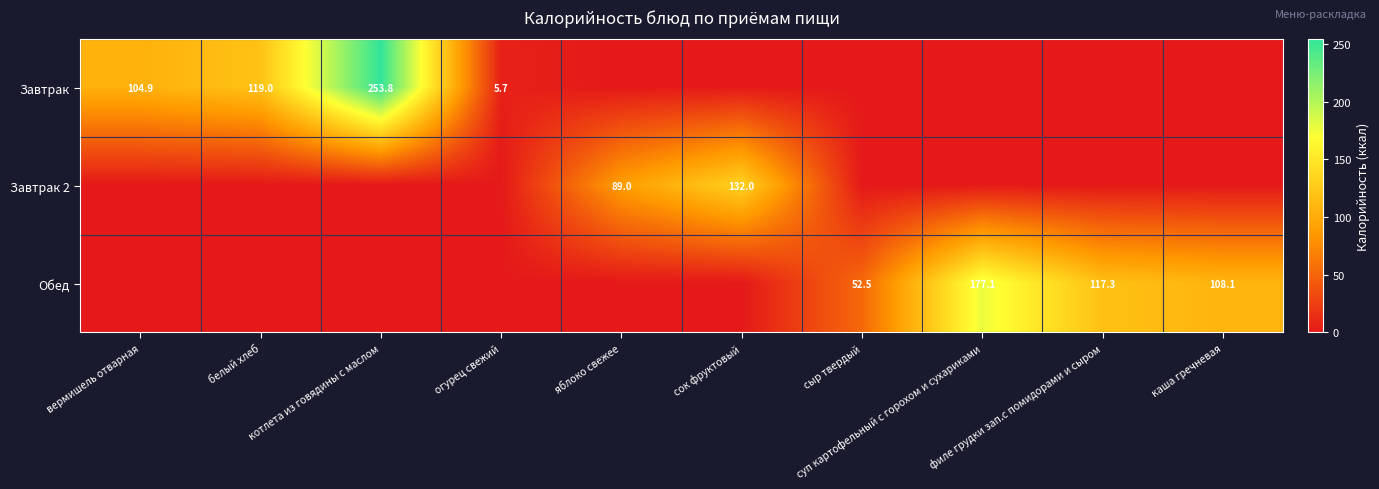

Is it true that Завтрак 2 equals -87.7 at котлета из говядины с маслом?

False